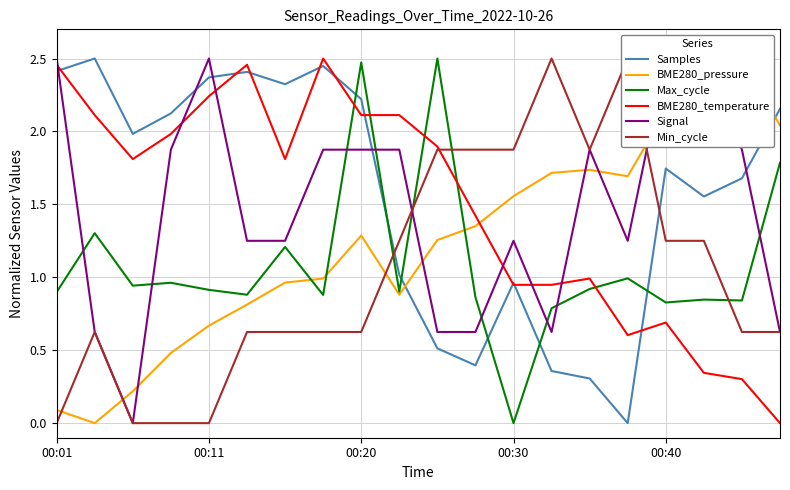

How many intersections are there between Samples and Max_cycle?

6